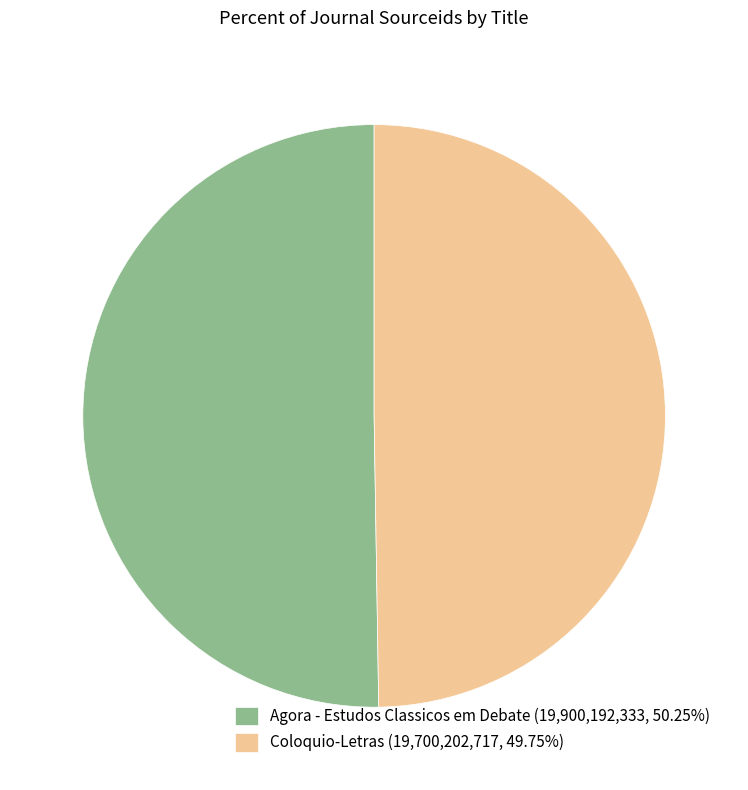

How many segments does this pie chart have?

2